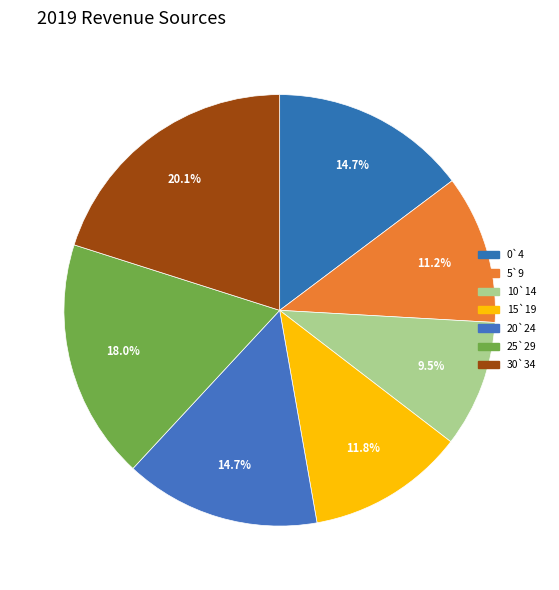

How many slices are in this pie chart?

7